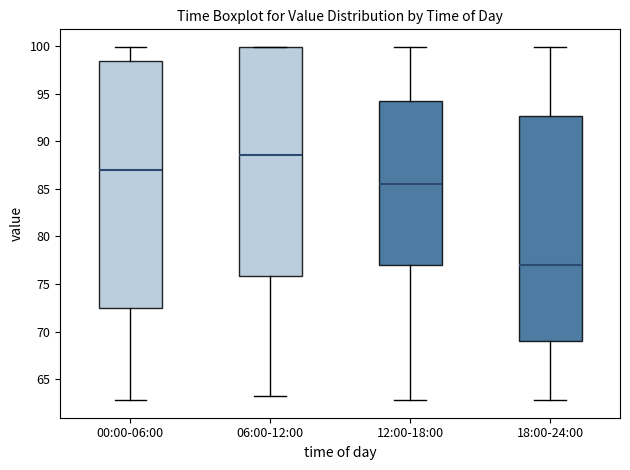

Reading left to right, read every box against the y-axis: the position of its median line, the range the box covers, and the ends of its whiskers. The values are not printed on the chart, so give them approximately, as read against the axis.

00:00-06:00: median 87.0, box 72.5 to 98.5, whiskers 63.0 to 100.0
06:00-12:00: median 88.5, box 76.0 to 100.0, whiskers 63.0 to 100.0
12:00-18:00: median 85.5, box 77.0 to 94.0, whiskers 63.0 to 100.0
18:00-24:00: median 77.0, box 69.0 to 92.5, whiskers 63.0 to 100.0